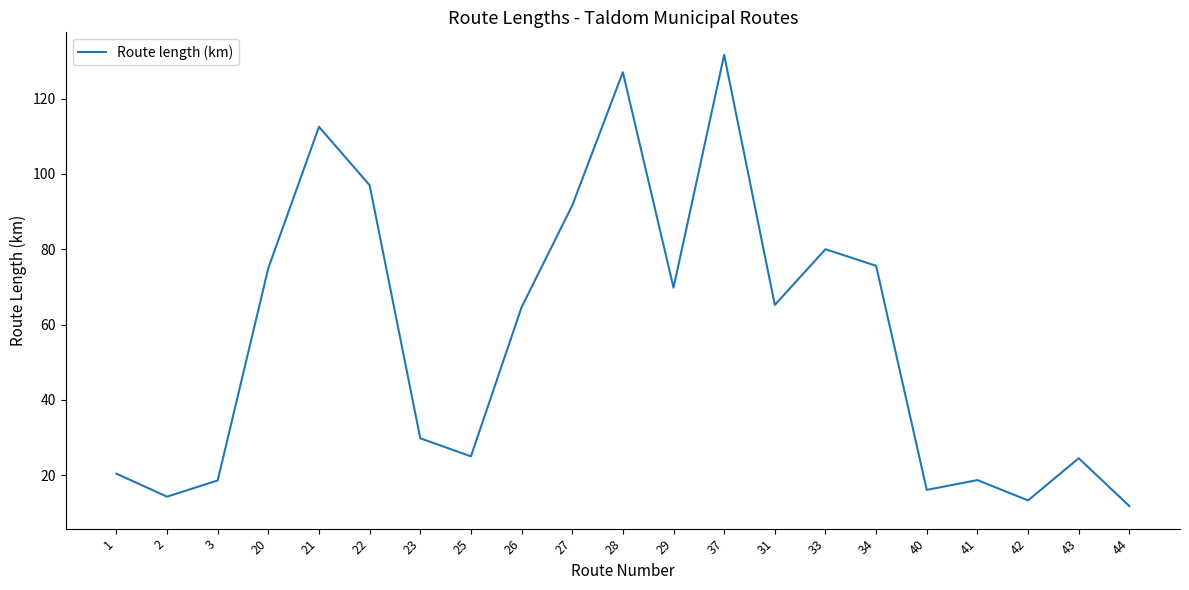

What value does the data have at 34?

75.6